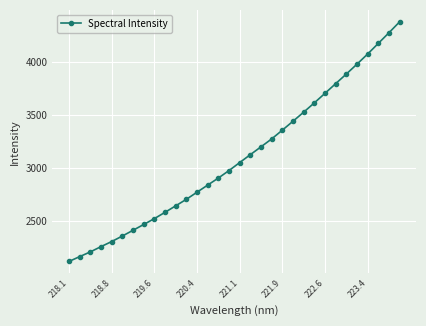

What is the value of the 20th point from the left?

3273.4